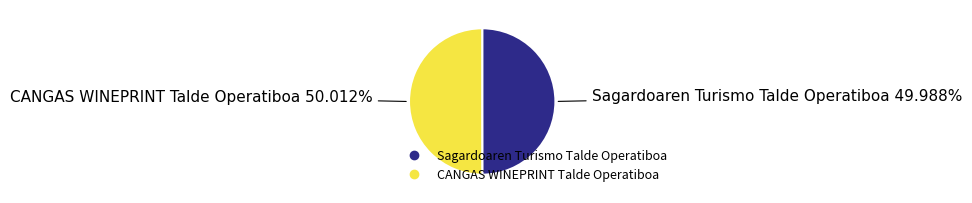

How many slices are in this pie chart?

2